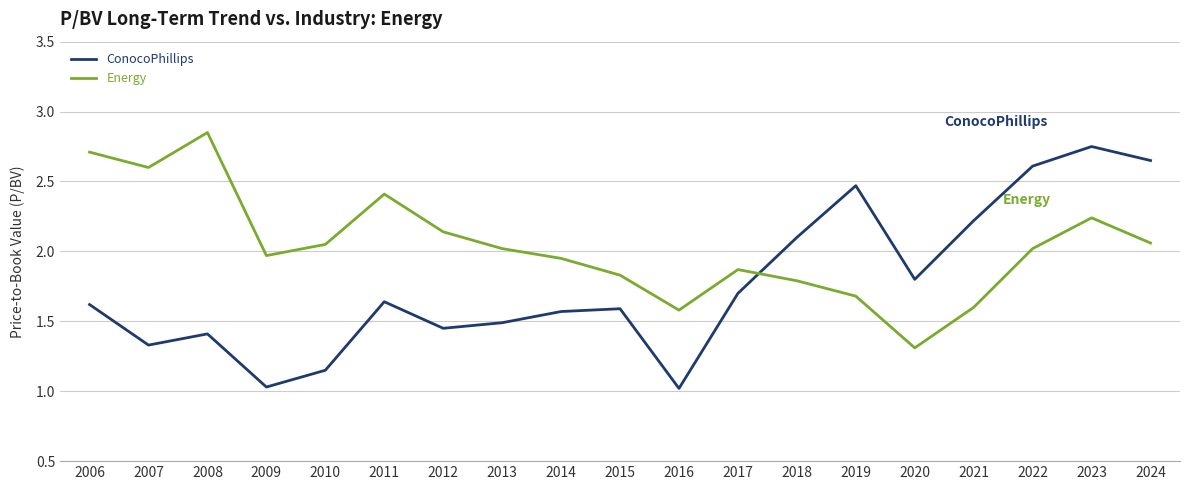

What are all the series names shown in the legend?

ConocoPhillips, Energy